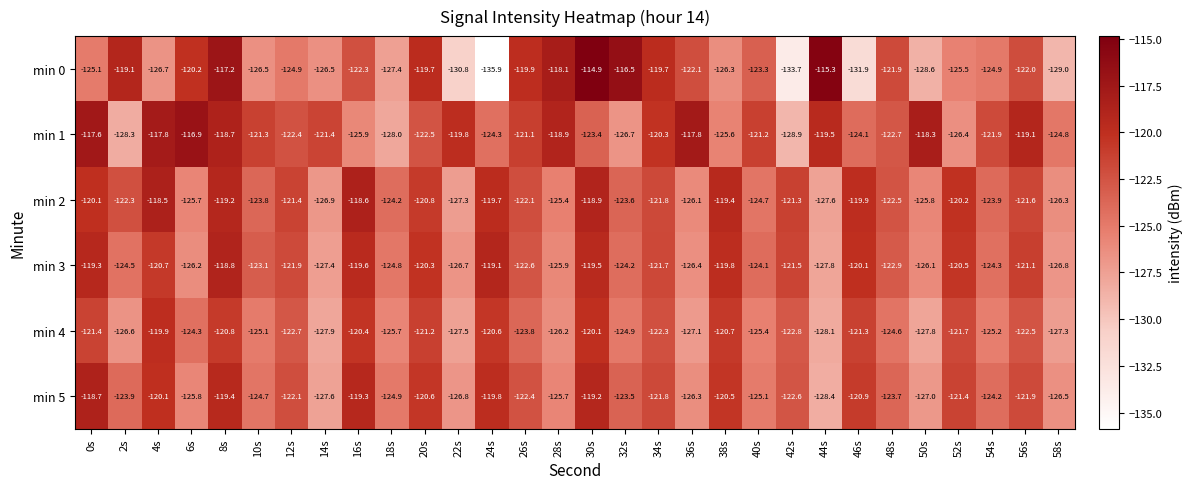

At 30s, list the series in order from smallest to largest.

min 1, min 4, min 3, min 5, min 2, min 0